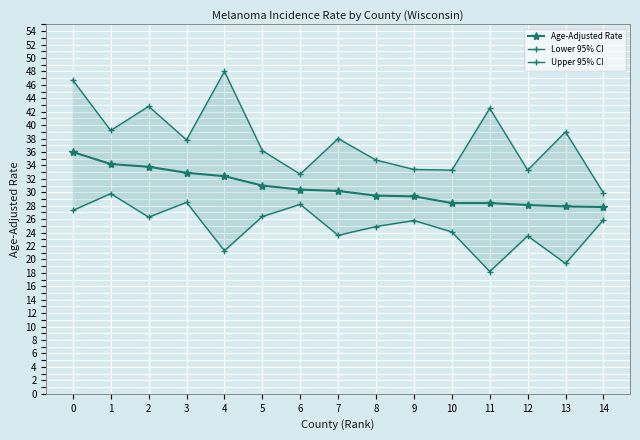

List the series in order of their peak value, lowest first.

Lower 95% CI, Age-Adjusted Rate, Upper 95% CI